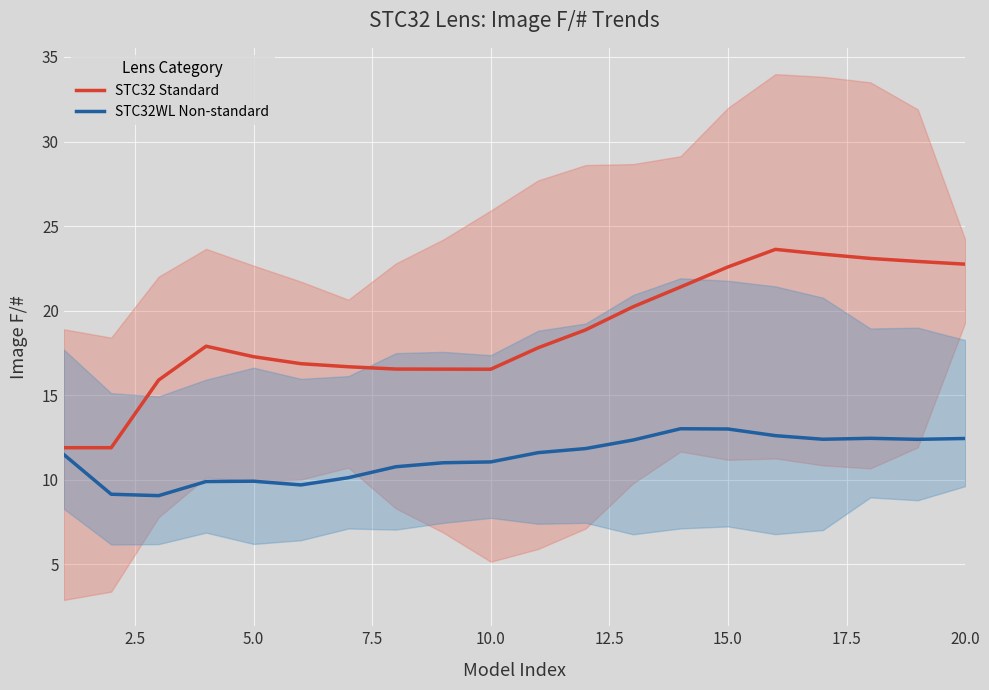

What is the minimum value for STC32WL Non-standard?

9.1